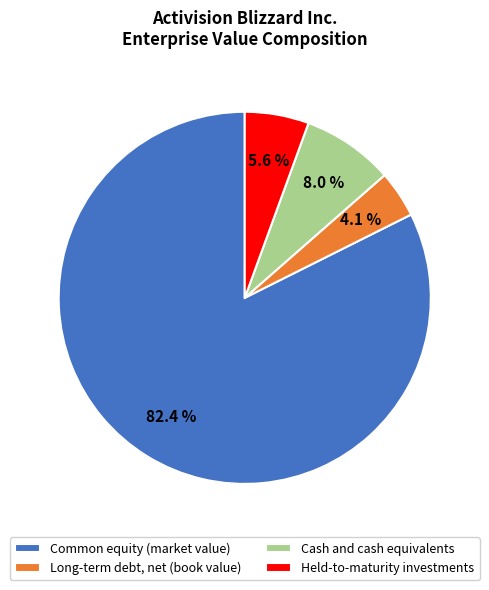

What is the largest slice in the pie chart?

Common equity (market value)